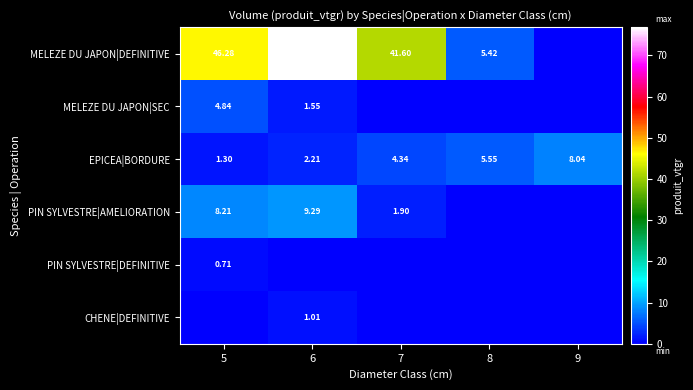

The value of PIN SYLVESTRE|DEFINITIVE at 9 is 0.0. True or false?

True